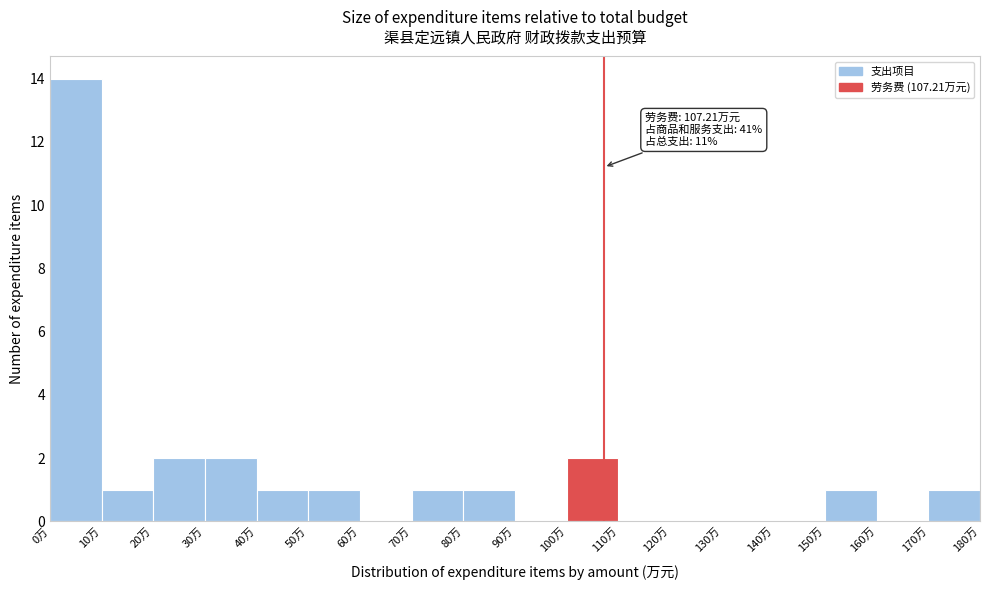

Which range on the x-axis has the tallest bar?

0 to 10